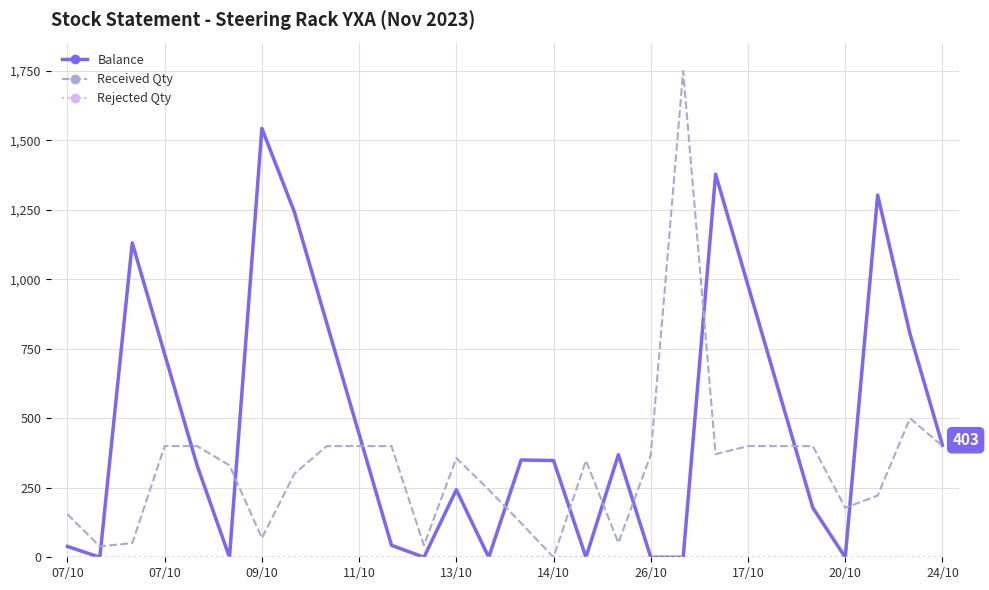

In Balance, how many points are higher than both neighbors (excluding endpoints)?

7